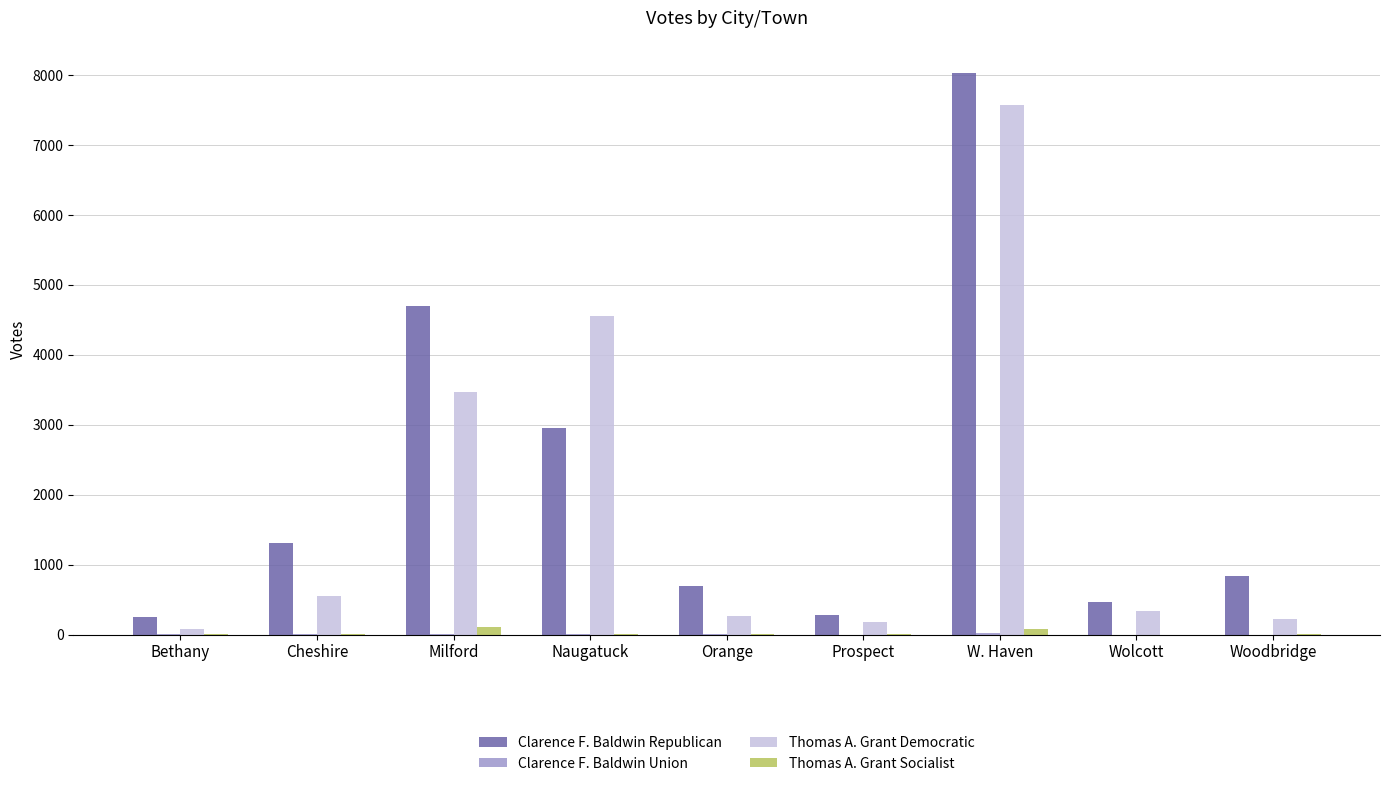

How many groups of bars are there?

9